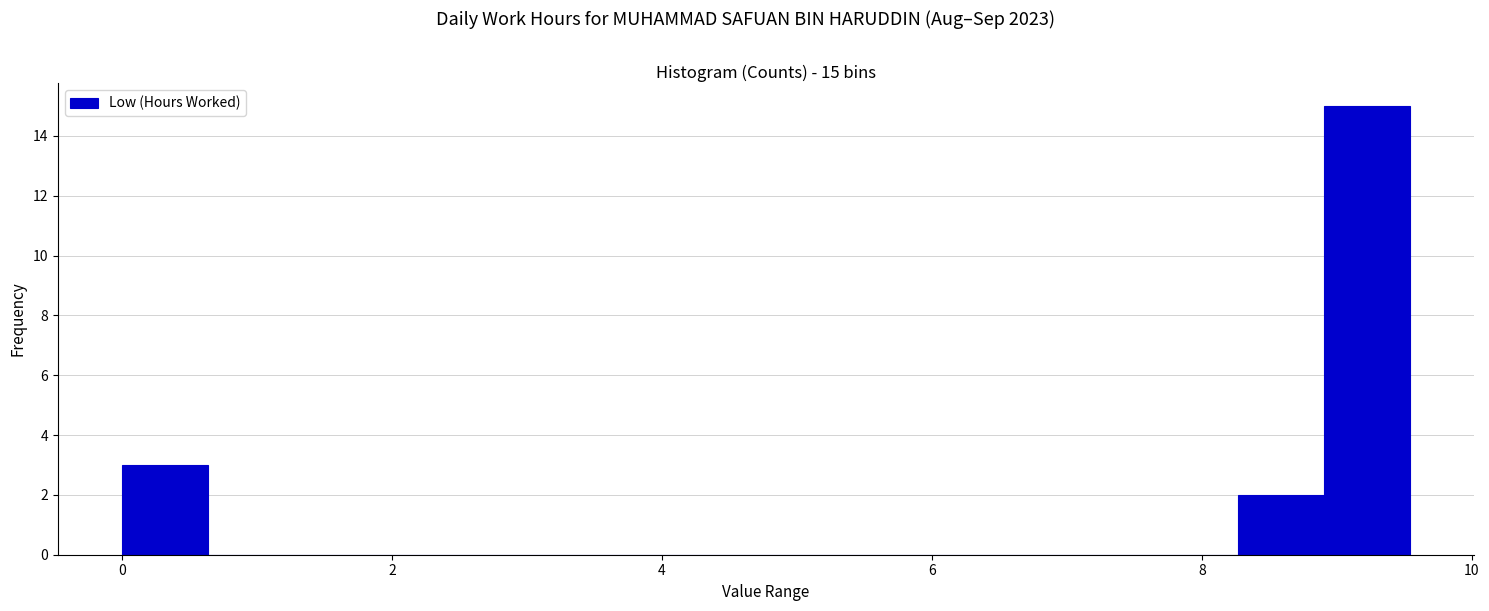

Around what value on the x-axis is the tallest bar? Give the approximate position of its centre, as read against the axis.

9.2